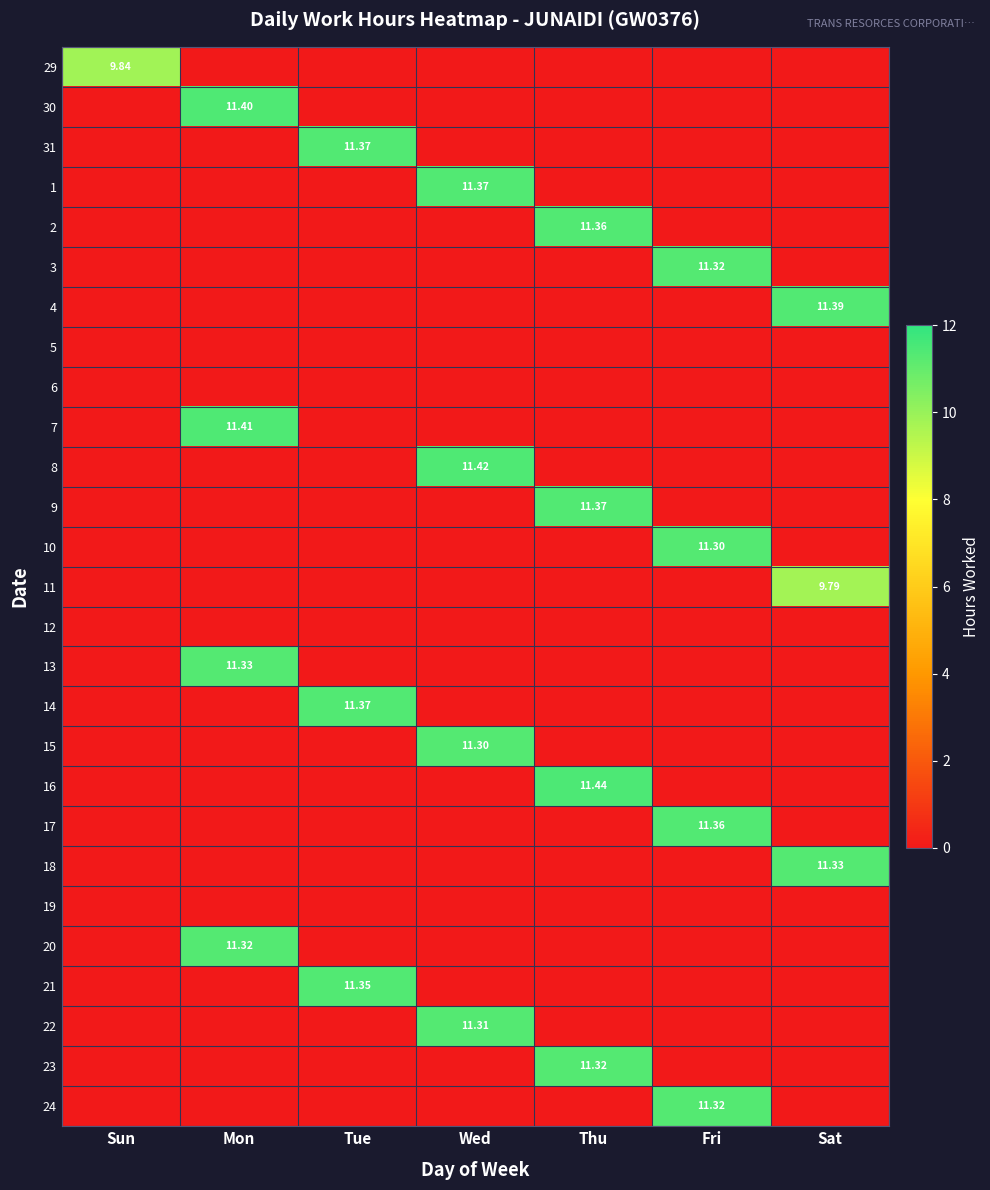

What is the highest value of the 22 series?

11.3